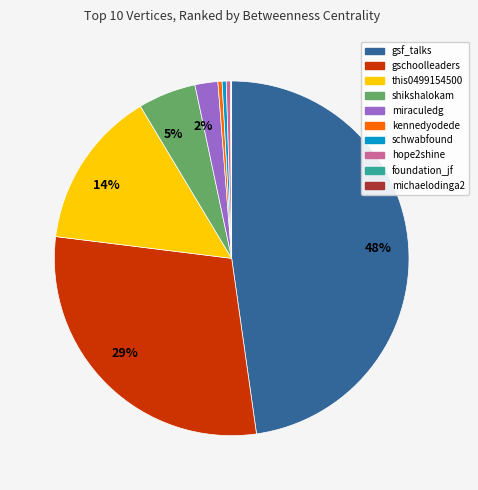

To the nearest percent, what is the average slice percentage?

10%